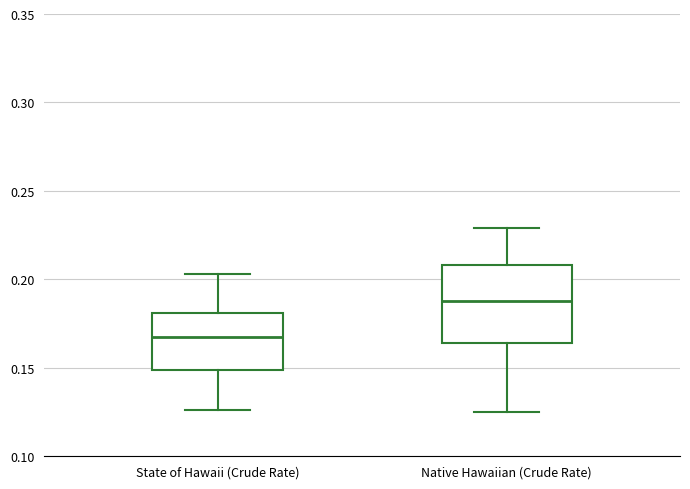

Comparing the boxes themselves (not the whiskers), which one is the tallest?

Native Hawaiian (Crude Rate)